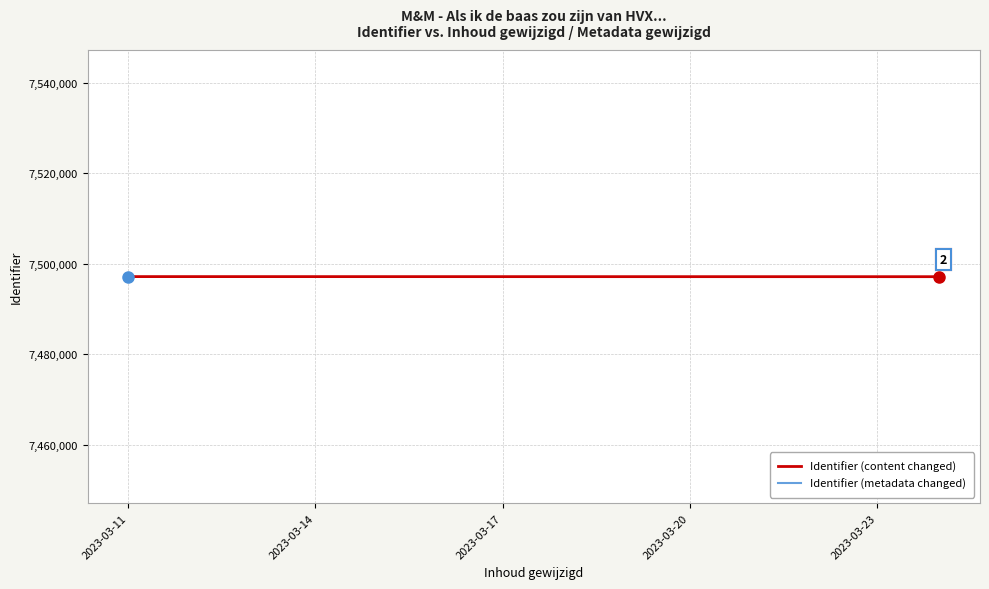

What is the total value across all series at 2023-03-11?

14994306